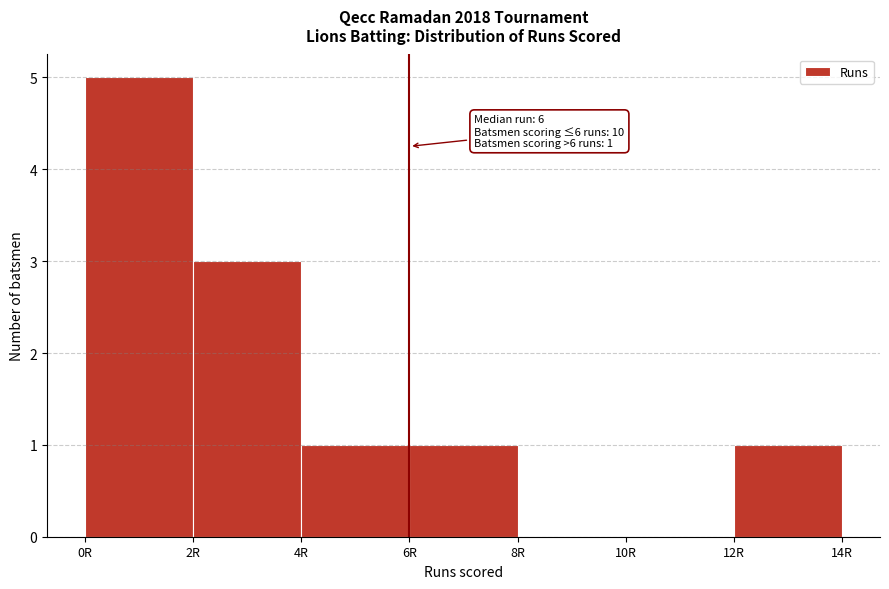

Which range on the x-axis has the tallest bar?

0 to 2